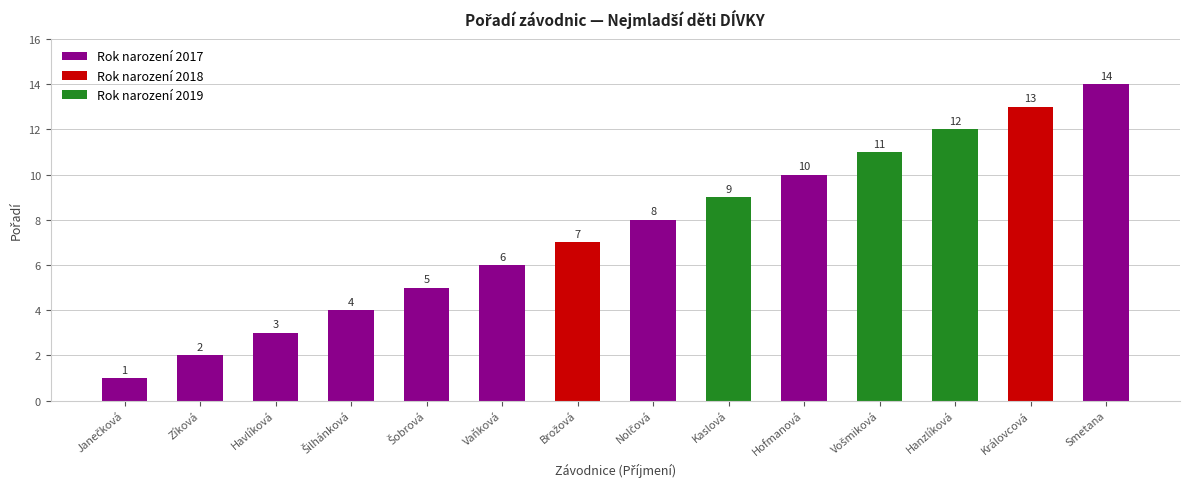

At which category does the chart reach its peak across all series?

Smetana